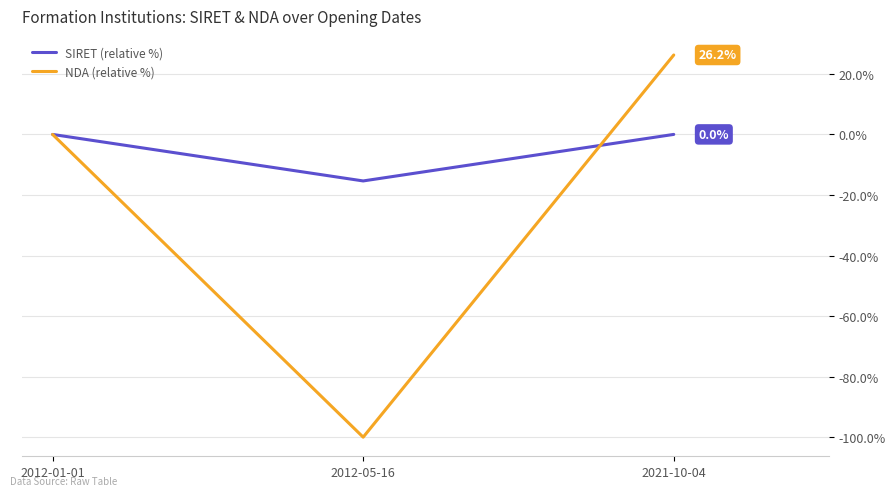

Rank the series at 2021-10-04 from lowest to highest value.

SIRET (relative %), NDA (relative %)